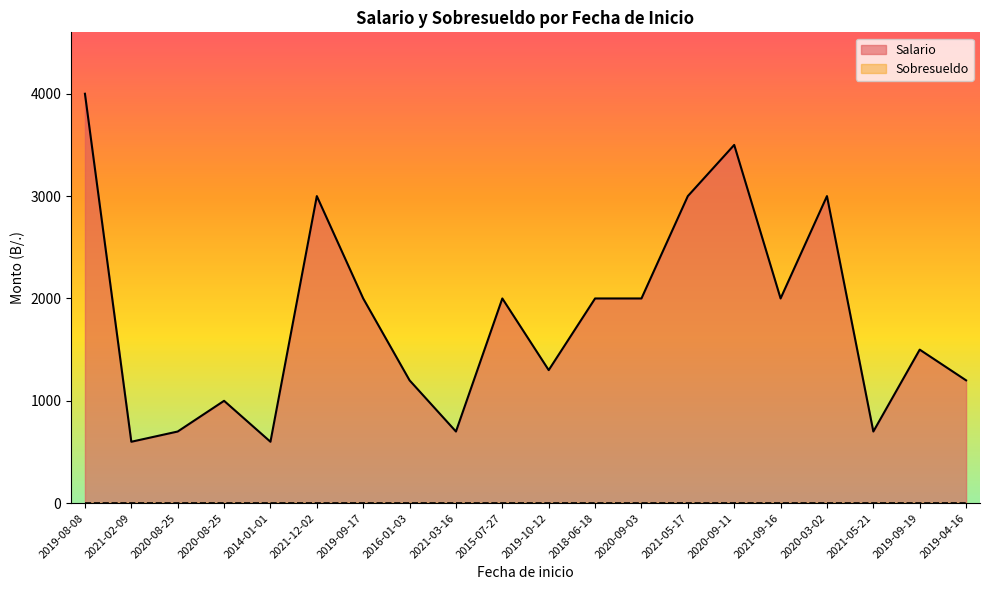

Where does the data first go above 2000?

2019-08-08